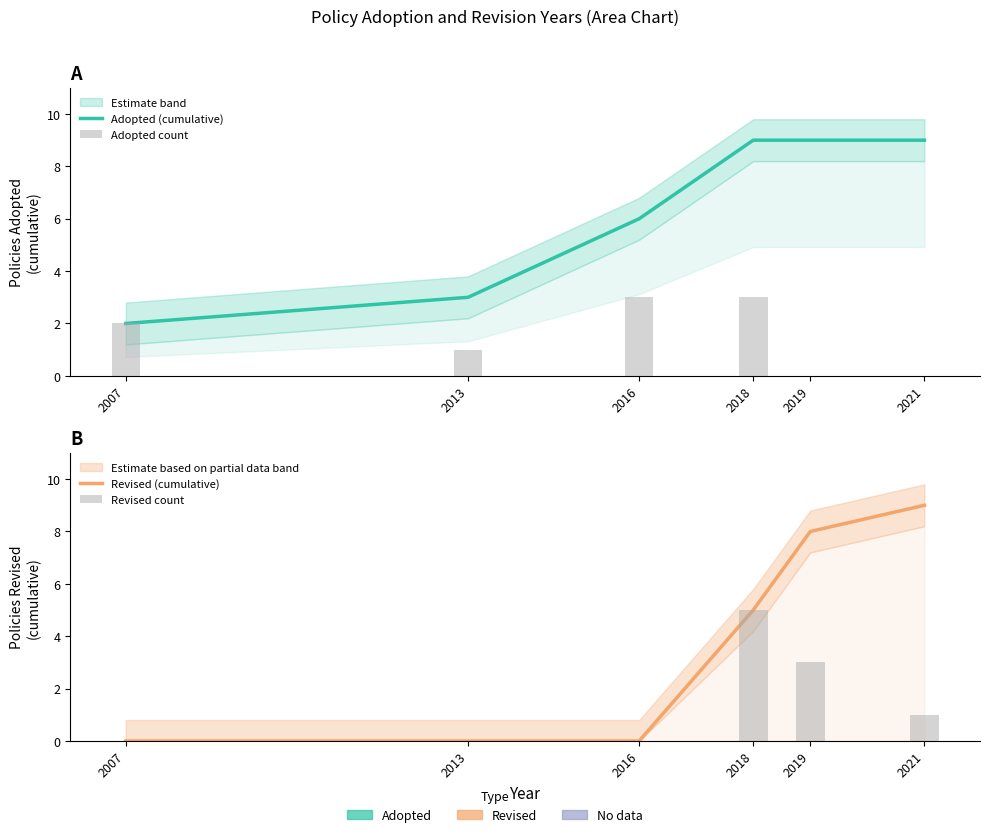

Which series has the largest total across all categories?

Adopted (cumulative)